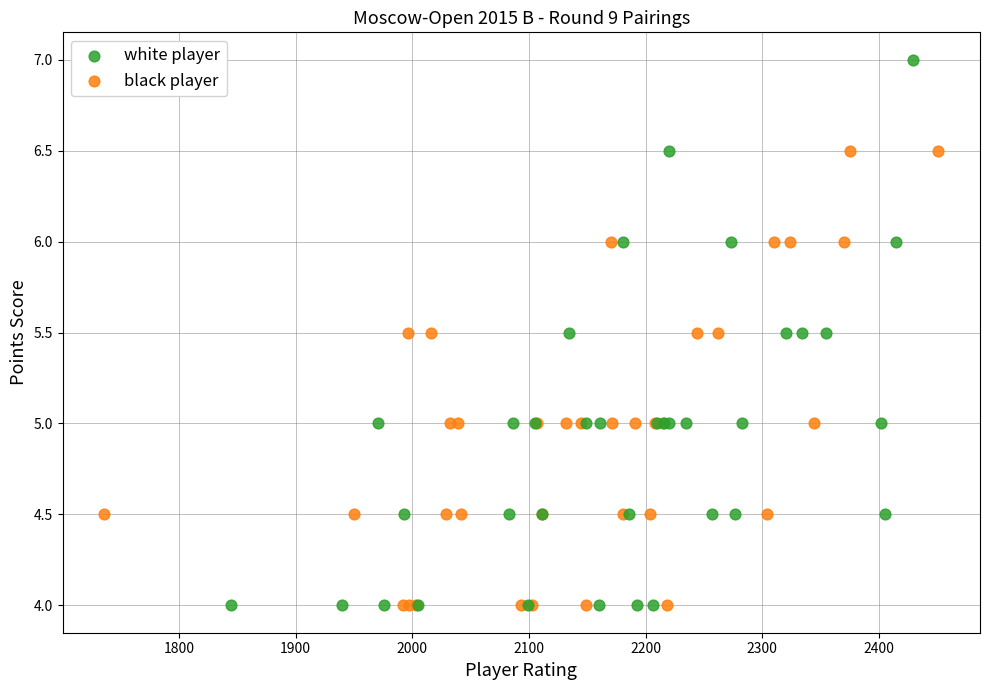

Which series has the widest spread of Y values?

white player